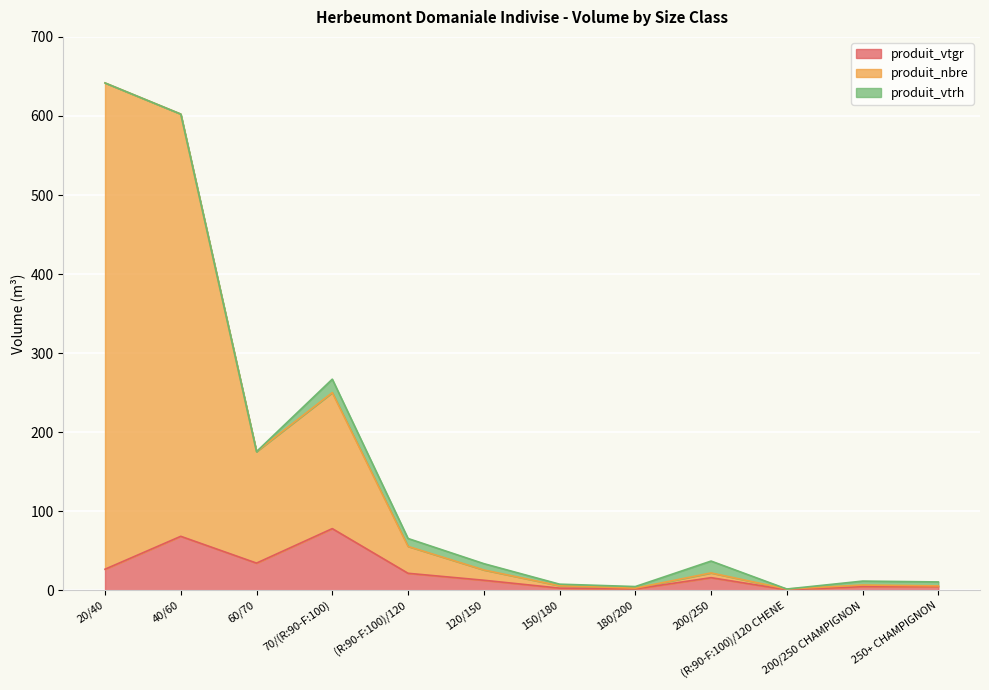

Which has a higher value, 70/(R:90-F:100) or (R:90-F:100)/120?

70/(R:90-F:100)